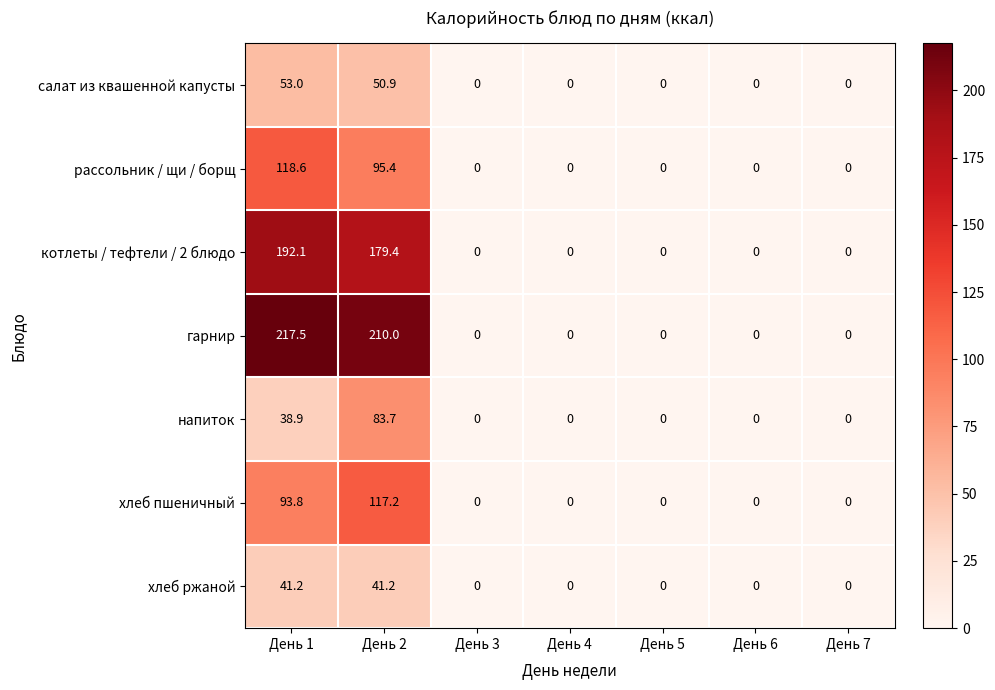

What is the difference between the highest and lowest values at День 2?

168.8